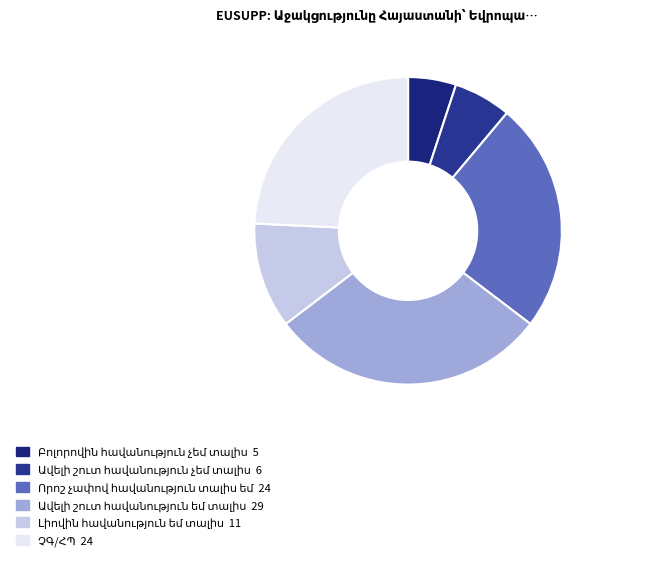

Combined, do Լիովին հավանություն եմ տալիս and Ավելի շուտ հավանություն եմ տալիս account for over 50%?

No